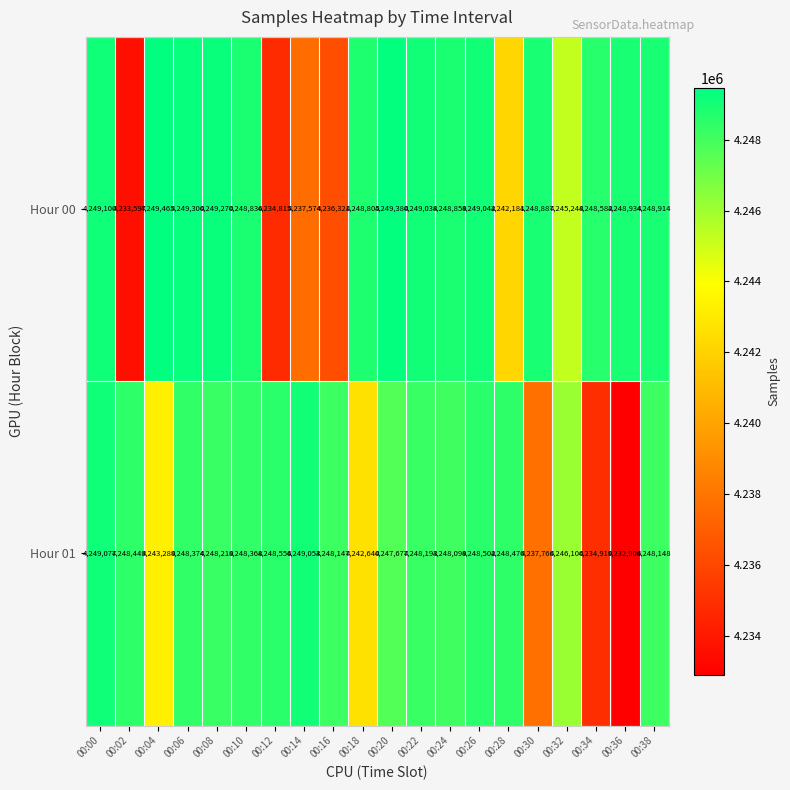

What is the difference between the second highest and minimum values in the Hour 01 series?

16147